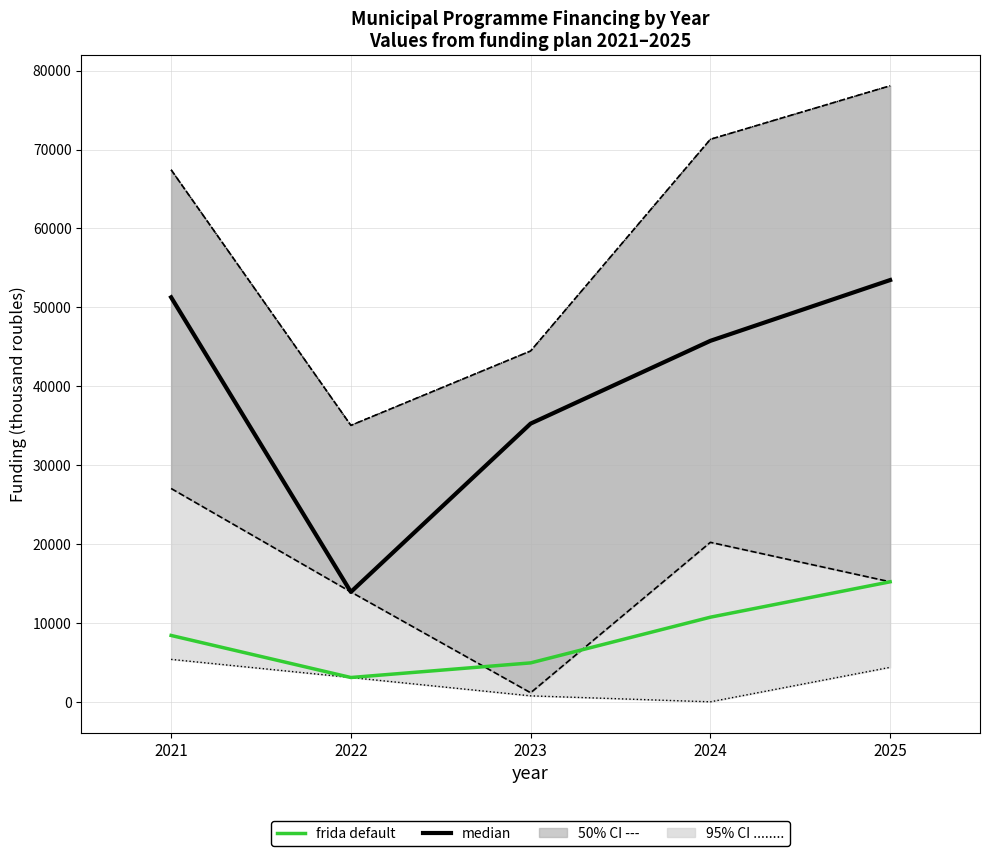

What is the difference between the median values at 2021 and 2024?

5517